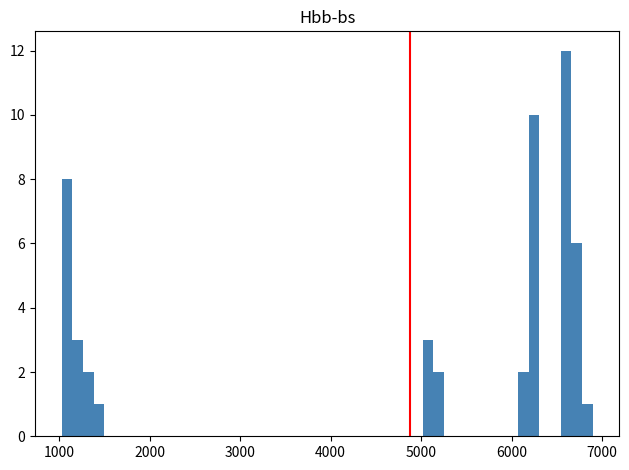

Read against the x-axis, roughly where is the centre of the tallest bar?

6600